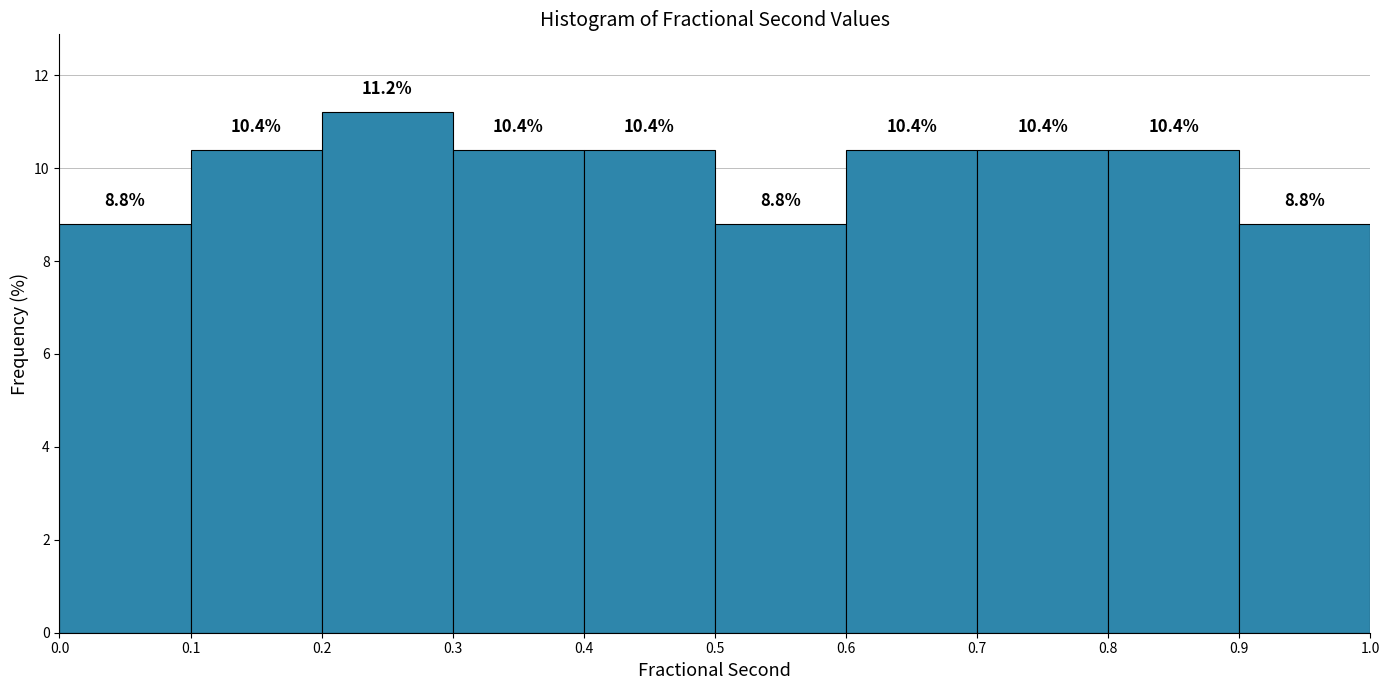

Over which range of the x-axis is the bar tallest?

0.2 to 0.3